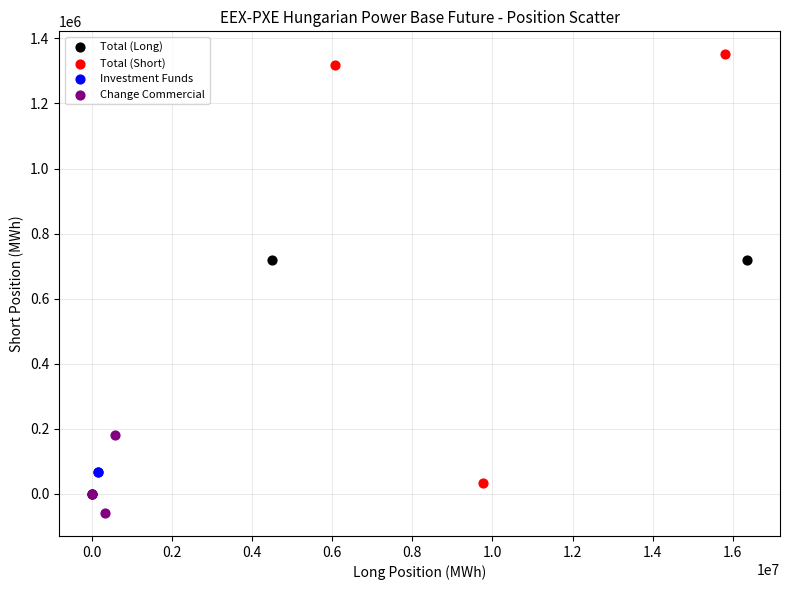

Which series contains the highest Y value?

Total (Short)